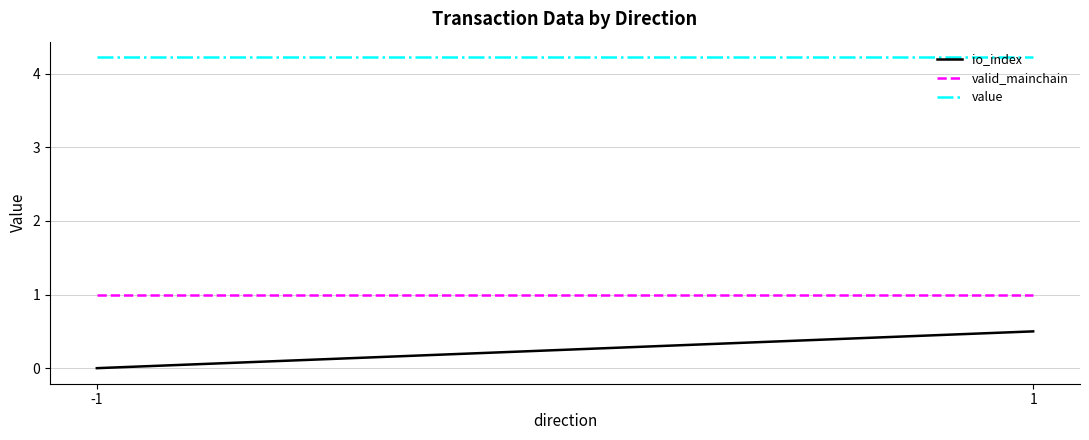

Which series has the largest range (max minus min)?

io_index